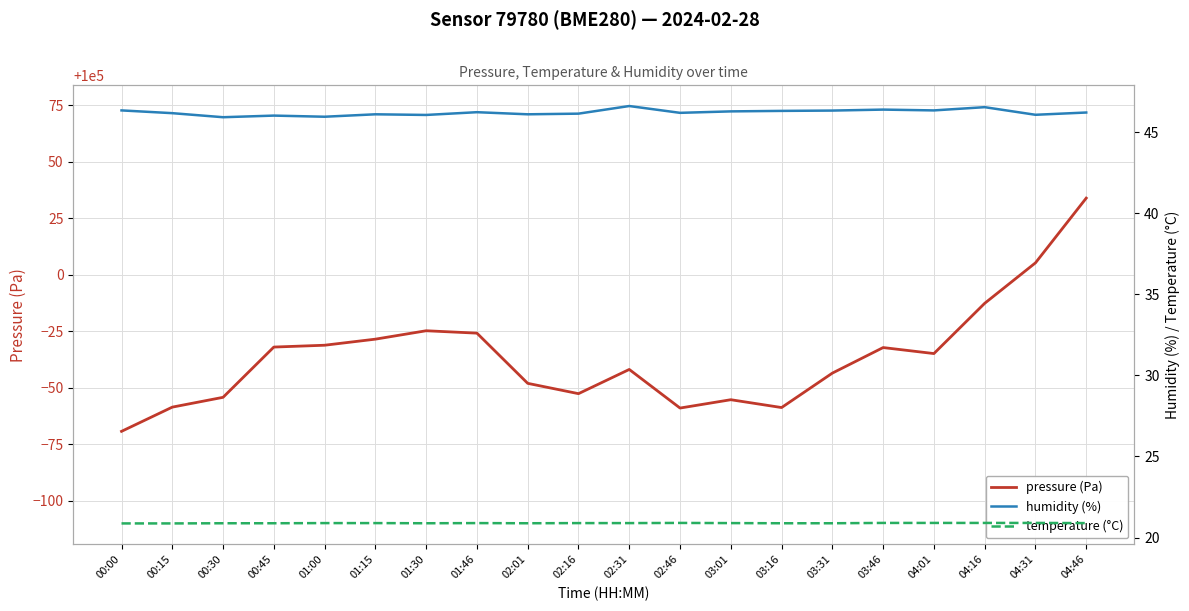

Between 02:31 and 03:46, which series saw the biggest shift?

pressure (Pa)